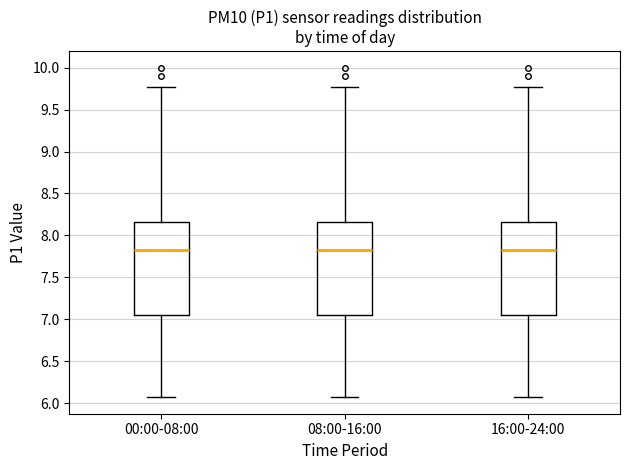

Reading left to right, read every box against the y-axis: the position of its median line, the range the box covers, and the ends of its whiskers. The values are not printed on the chart, so give them approximately, as read against the axis.

00:00-08:00: median 7.85, box 7.05 to 8.15, whiskers 6.05 to 9.75
08:00-16:00: median 7.85, box 7.05 to 8.15, whiskers 6.05 to 9.75
16:00-24:00: median 7.85, box 7.05 to 8.15, whiskers 6.05 to 9.75